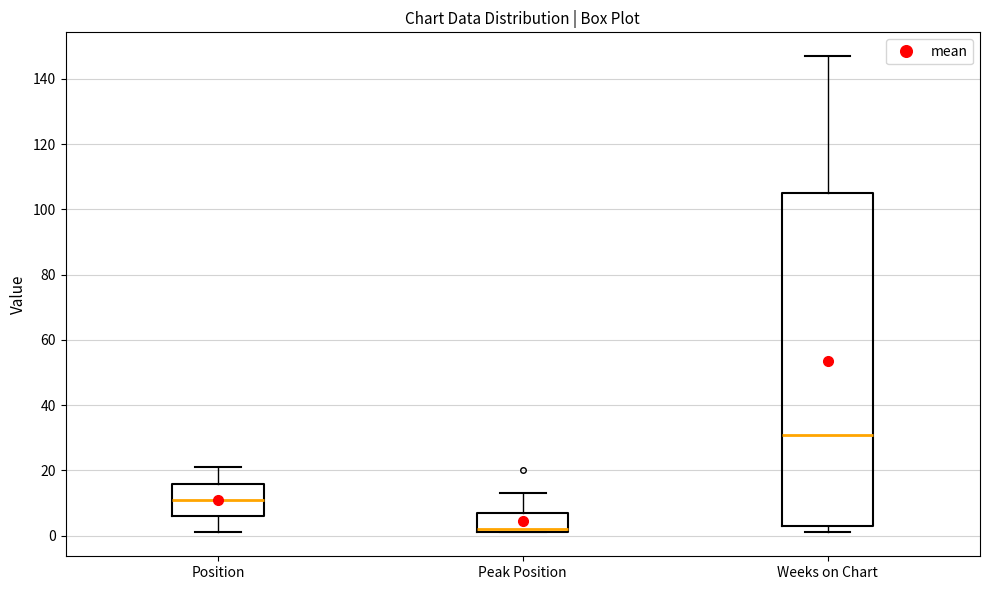

Which box is the tallest, from its lower edge to its upper edge?

Weeks on Chart